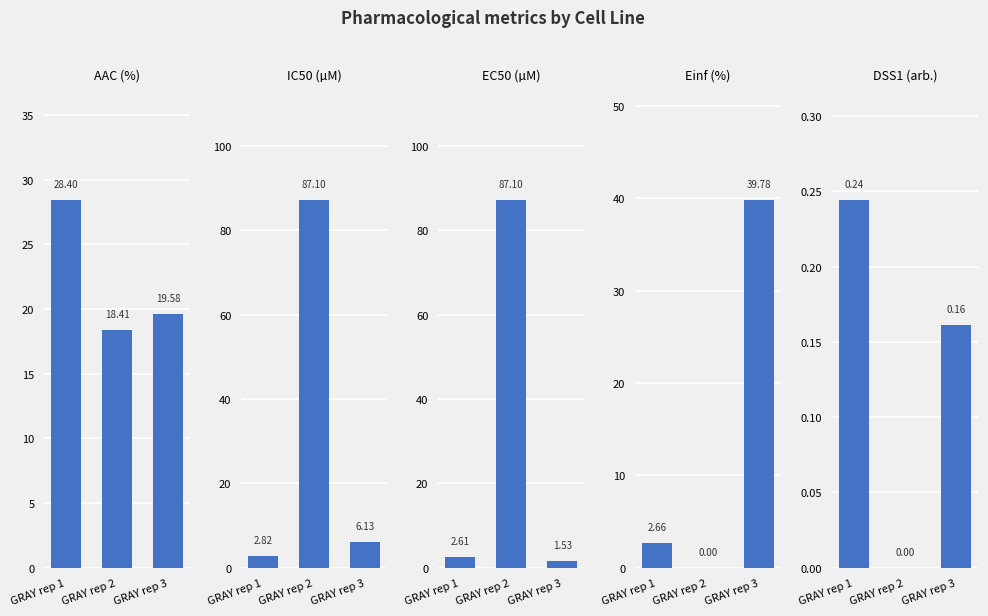

Rank the categories by AAC (%) value from lowest to highest.

GRAY rep 2, GRAY rep 3, GRAY rep 1